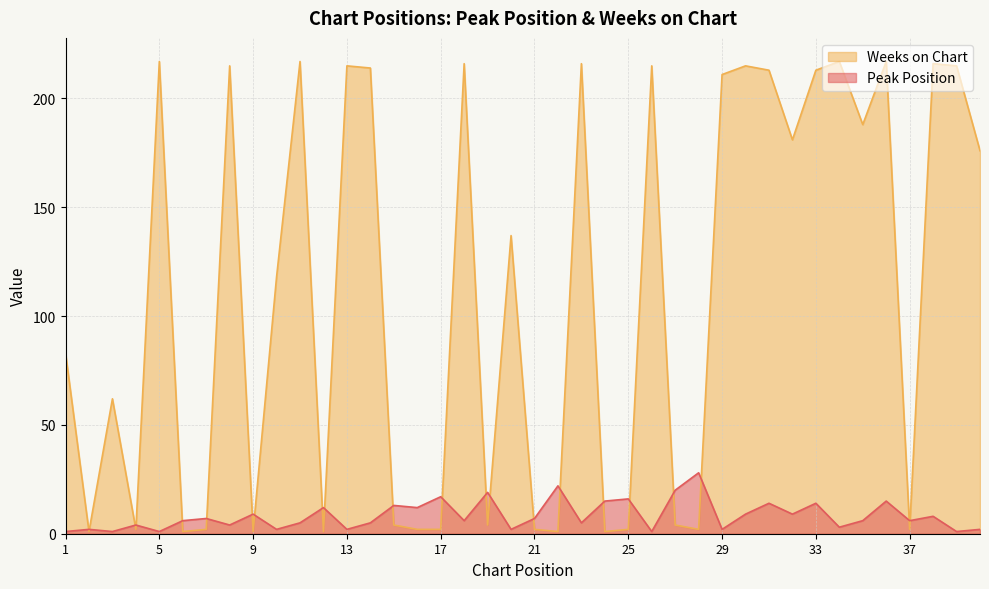

At which category does the chart reach its peak across all series?

5